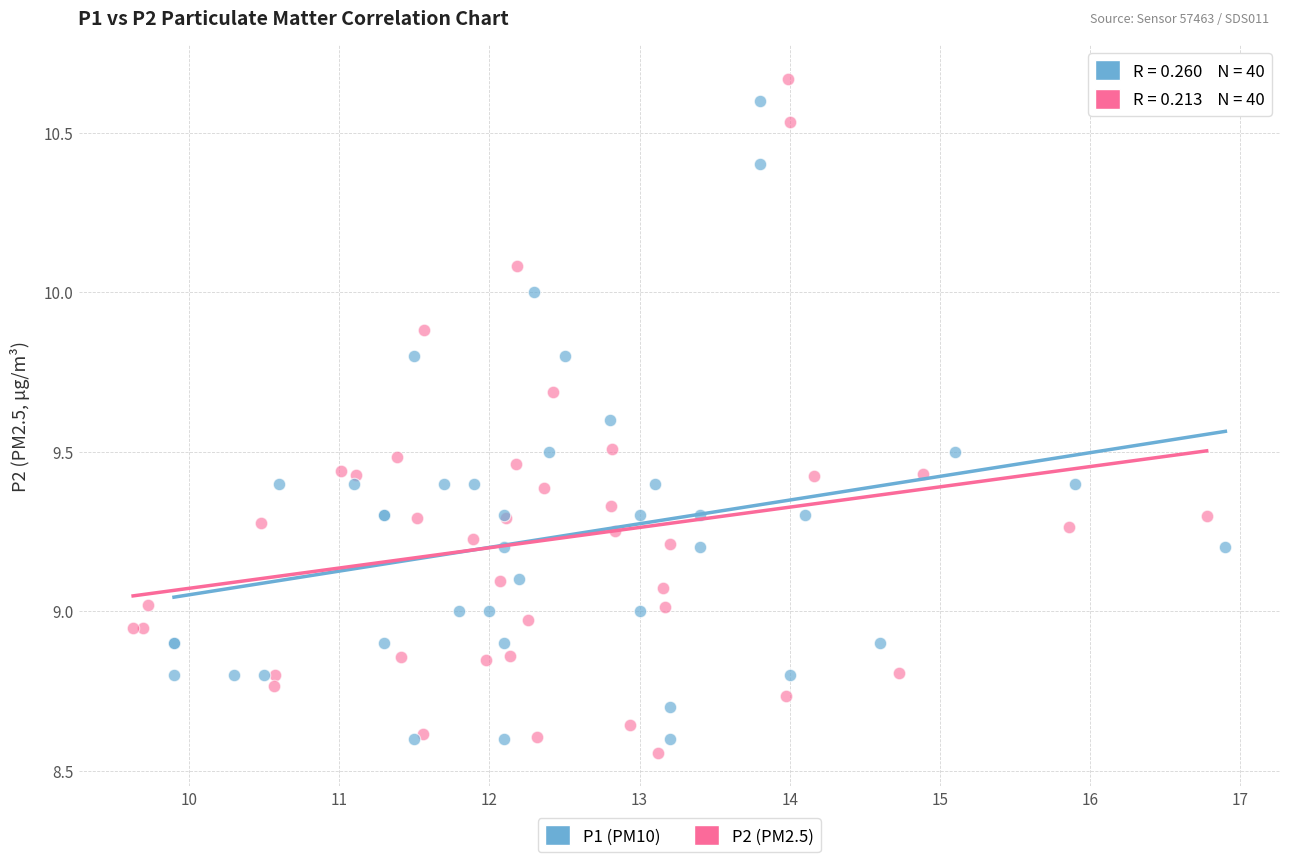

Which series reaches the minimum Y coordinate?

P2 (PM2.5)